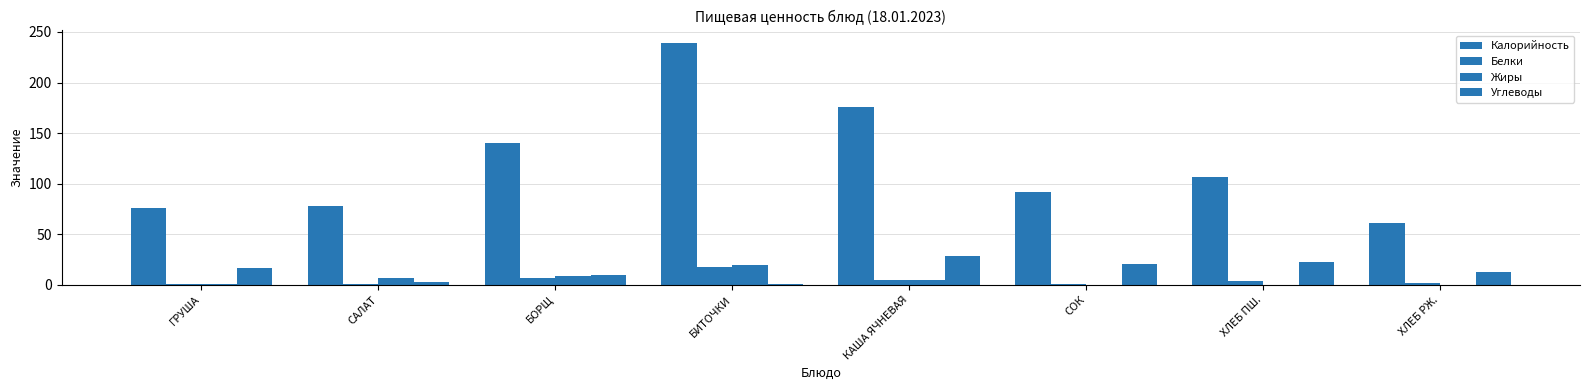

Does the chart contain stacked bars?

No